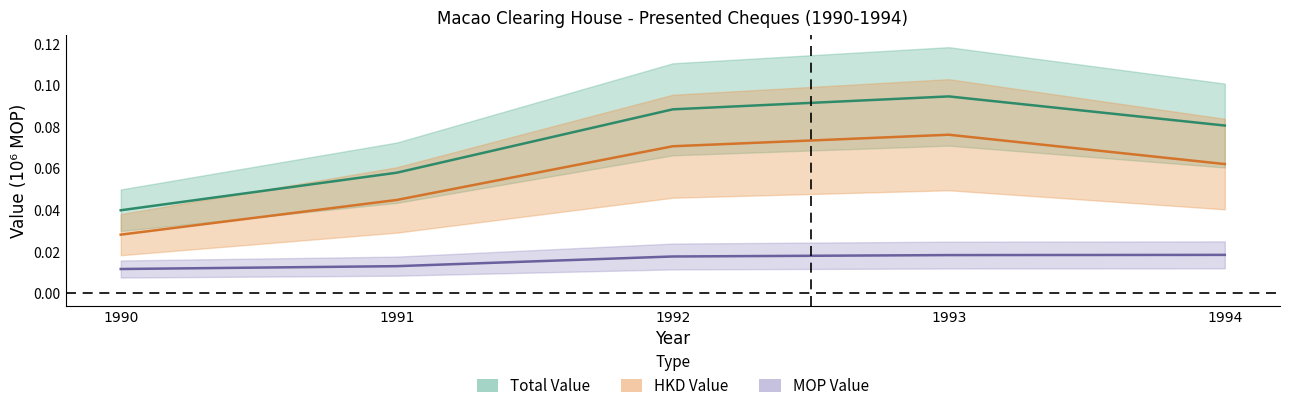

What is the total value across all series at 1992?

0.2